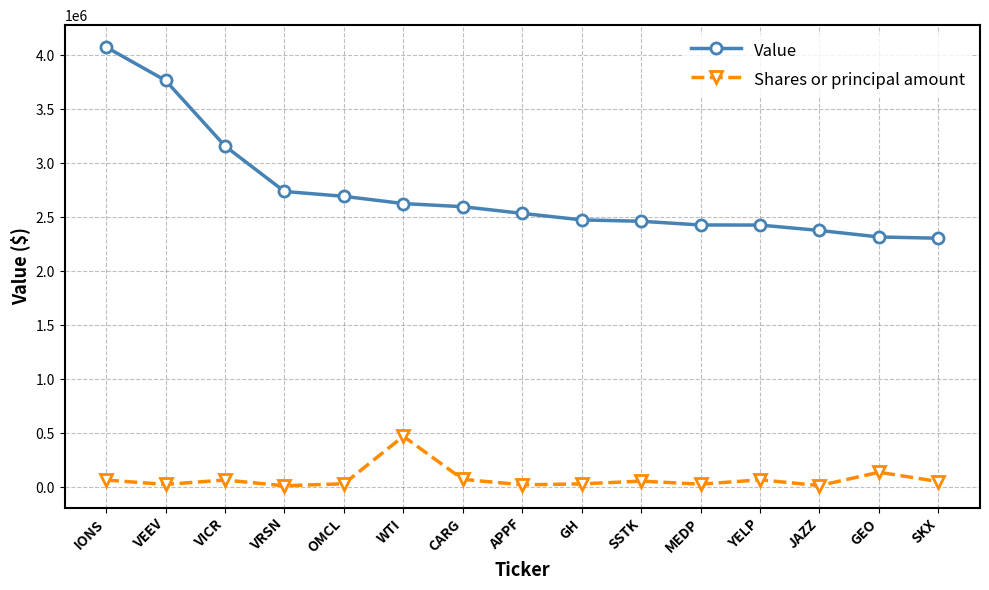

Is it true that Shares or principal amount equals 53370 at SKX?

True